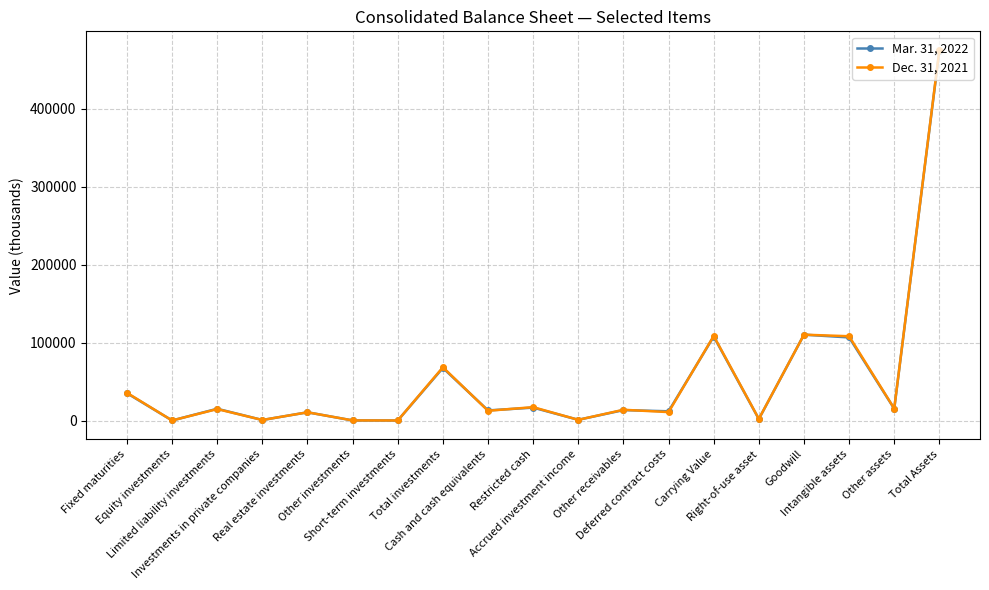

At how many categories does at least one series exceed 74198?

4